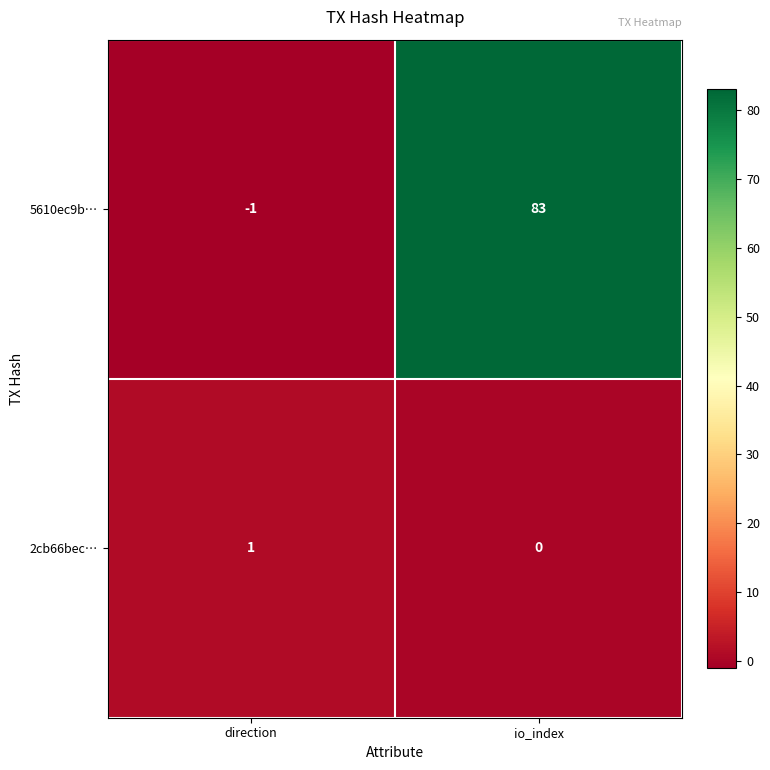

Is the value of 2cb66bec… at direction greater than the value of 5610ec9b… at direction?

Yes